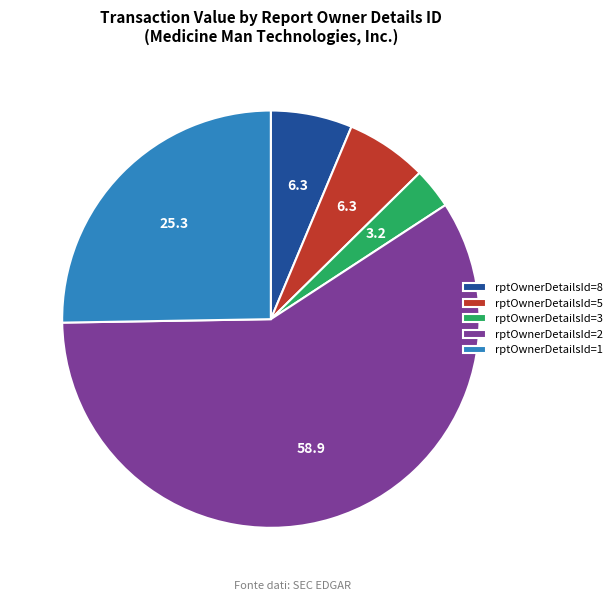

Which slice represents more than half of the pie?

rptOwnerDetailsId=2